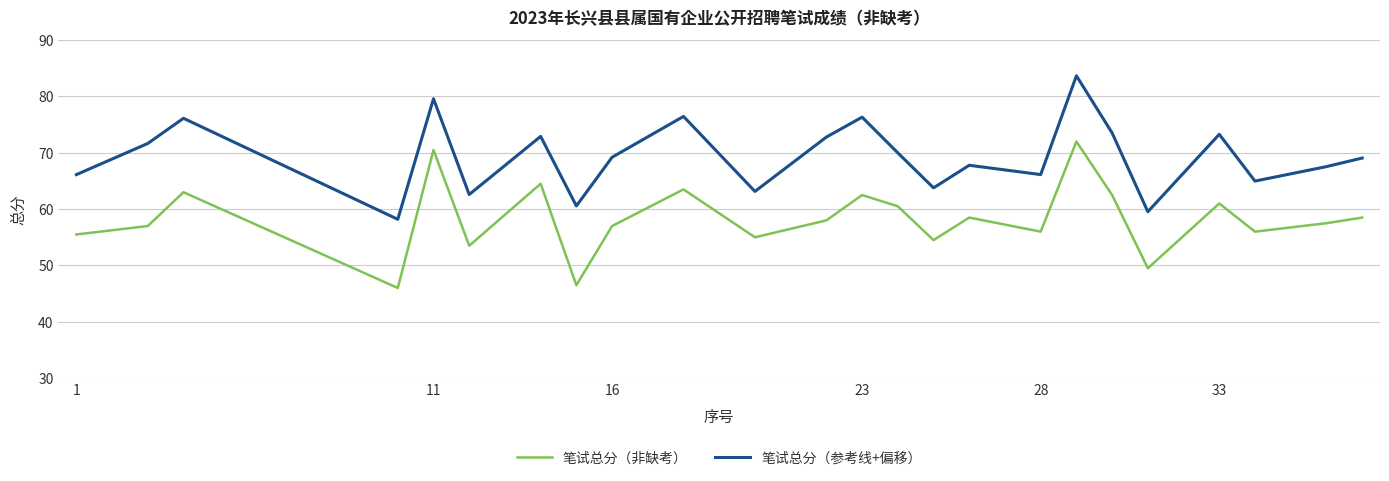

What is the smallest value displayed?

46.0